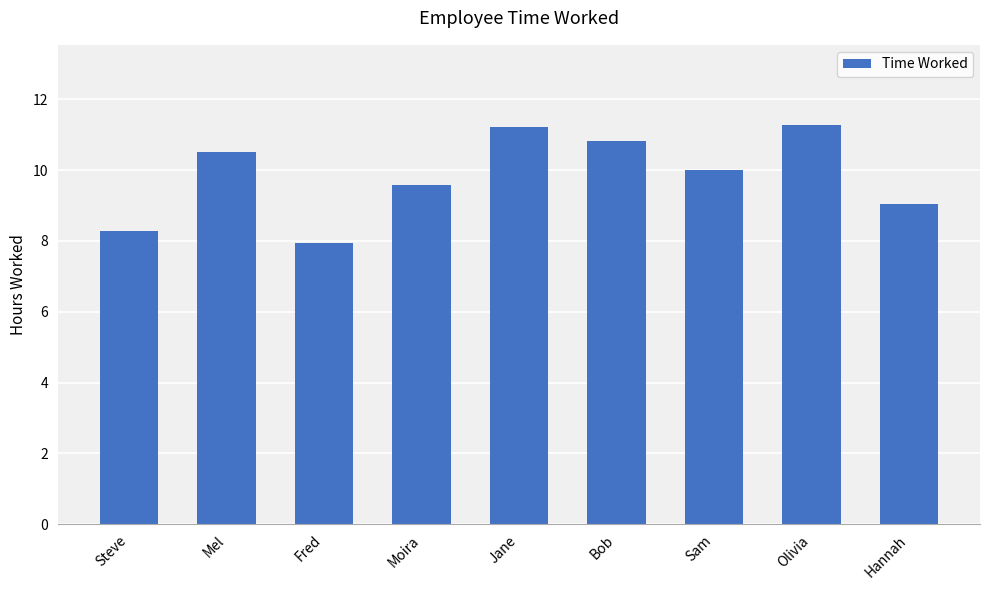

What is the greatest value displayed?

11.3